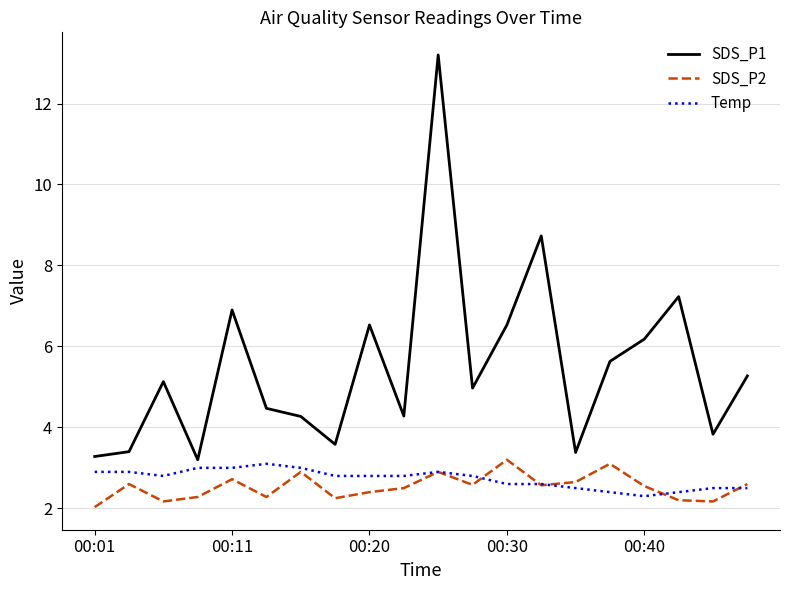

Which series has the largest total across all categories?

SDS_P1